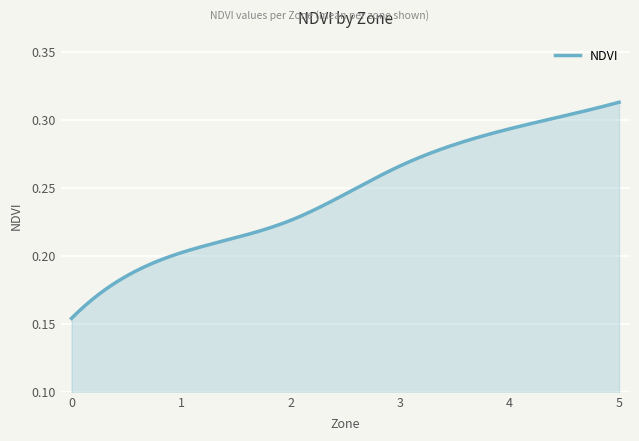

Is this an area chart (filled region under the line)?

Yes